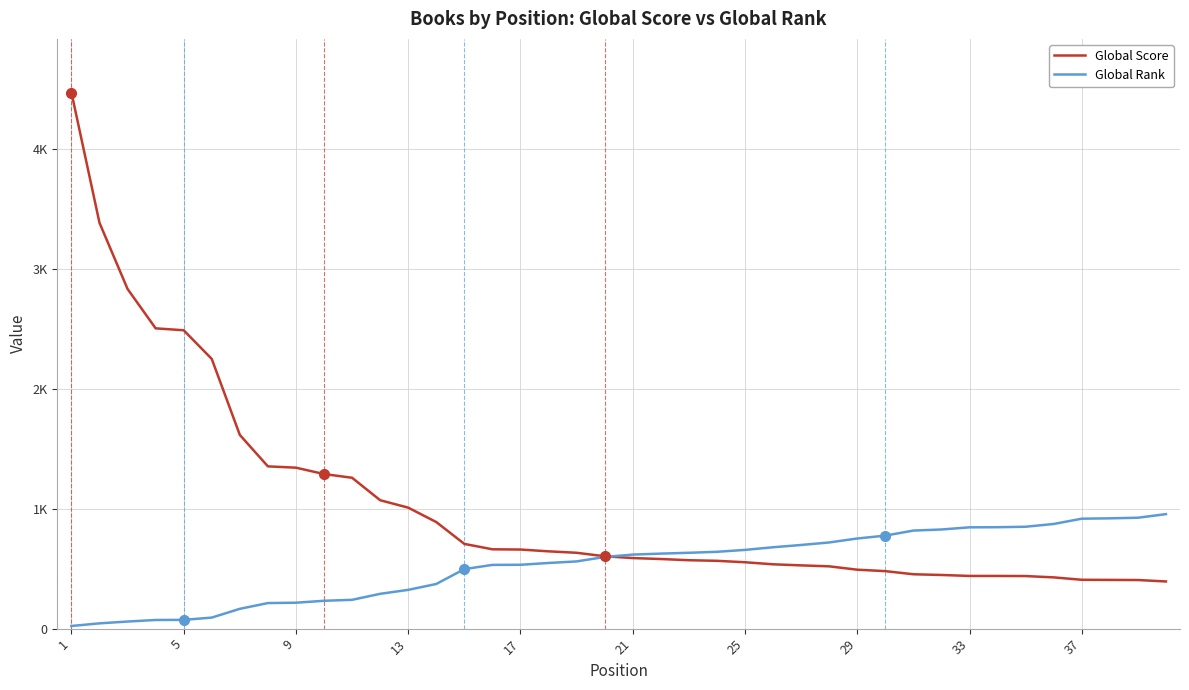

Is this an area chart (filled region under the line)?

No